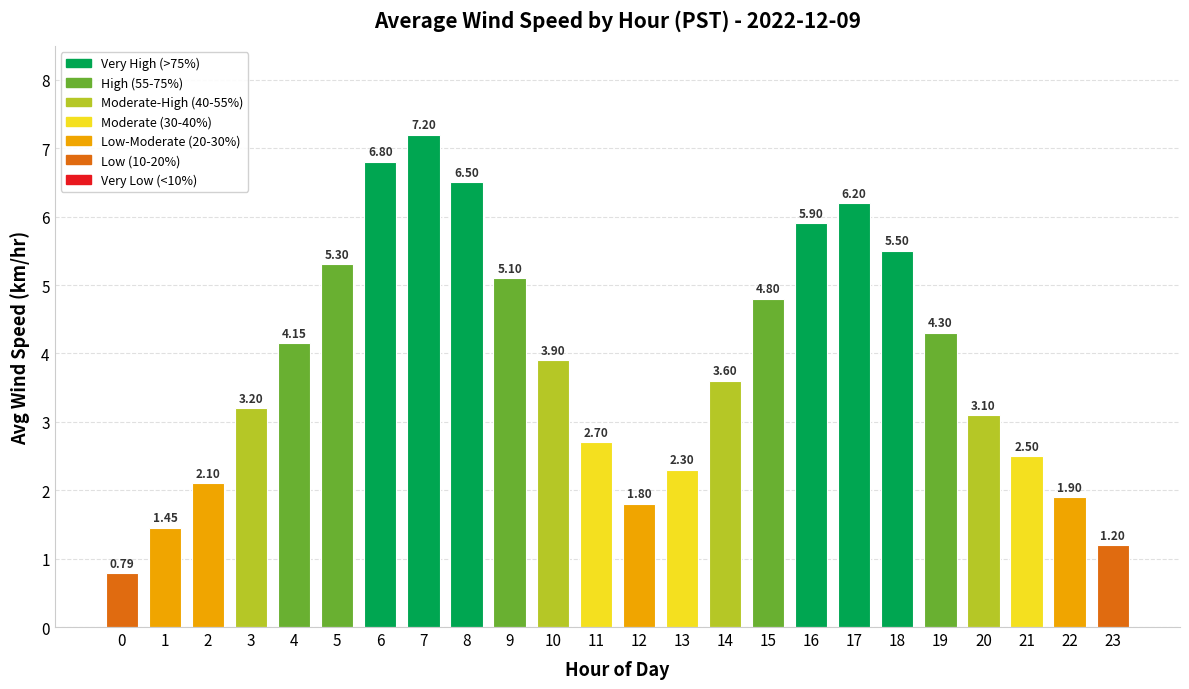

How many bars are there in total?

24